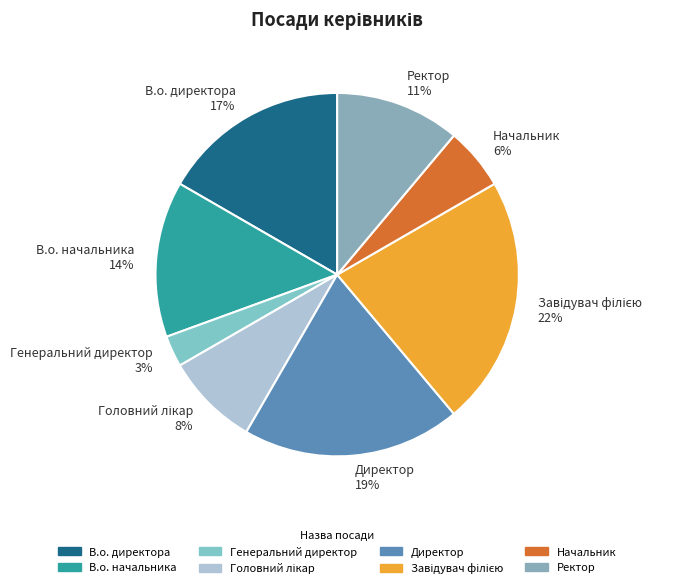

The Начальник slice represents 6% of the pie. True or false?

True